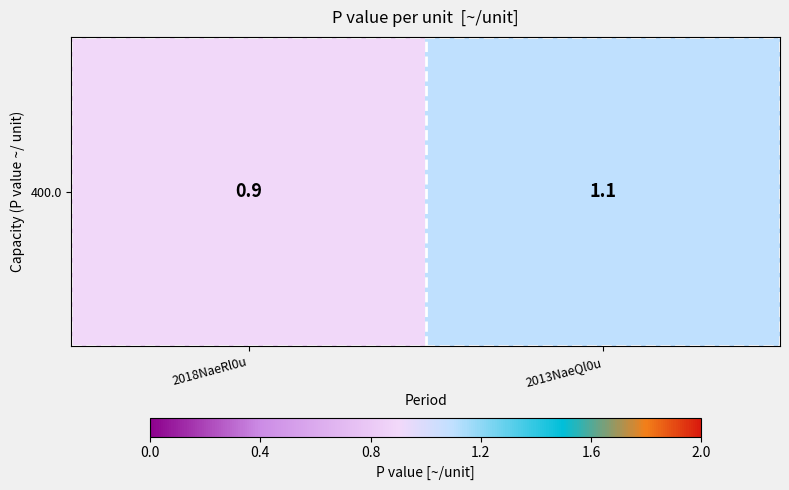

The value at 2013NaeQl0u is 1.1. True or false?

True